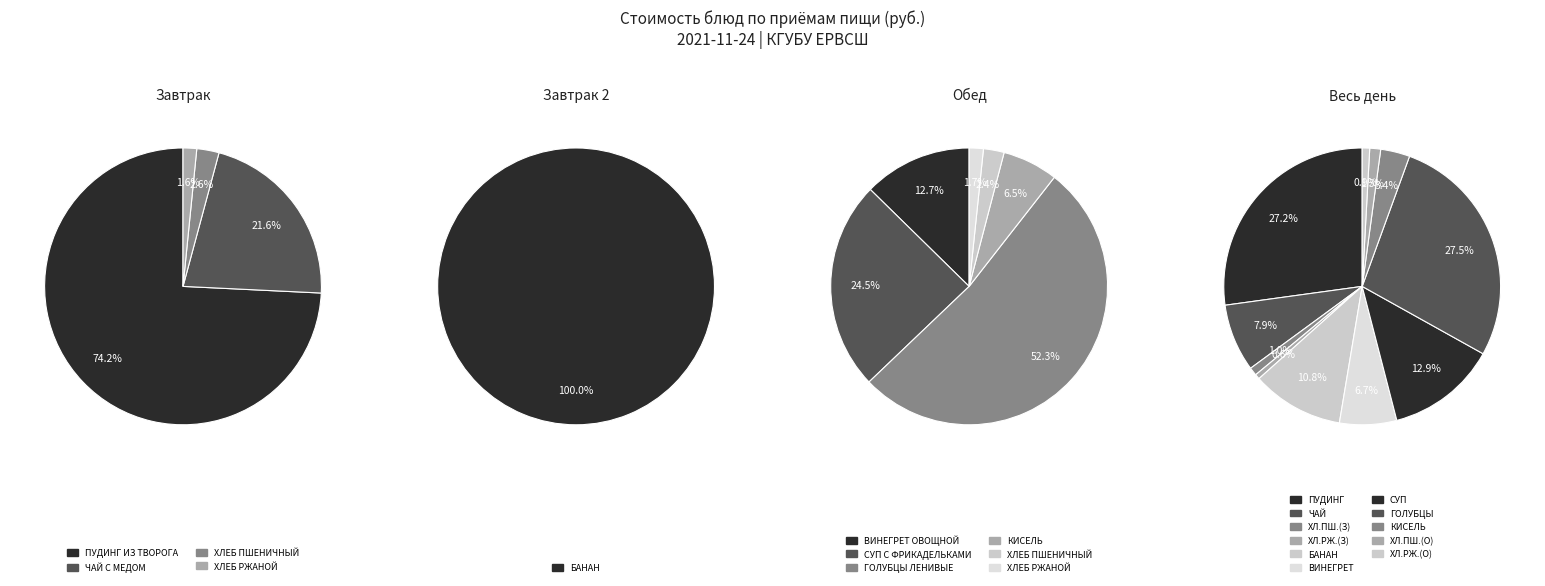

How many slices are in this pie chart?

11